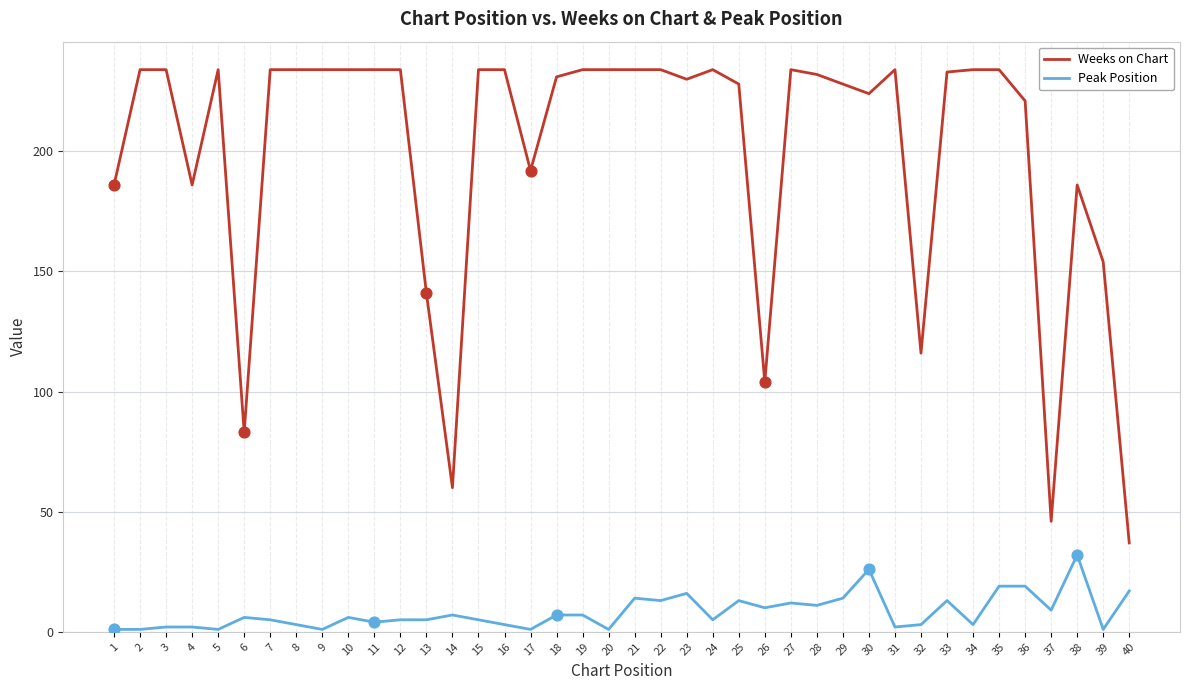

Which series has the widest spread of values?

Weeks on Chart